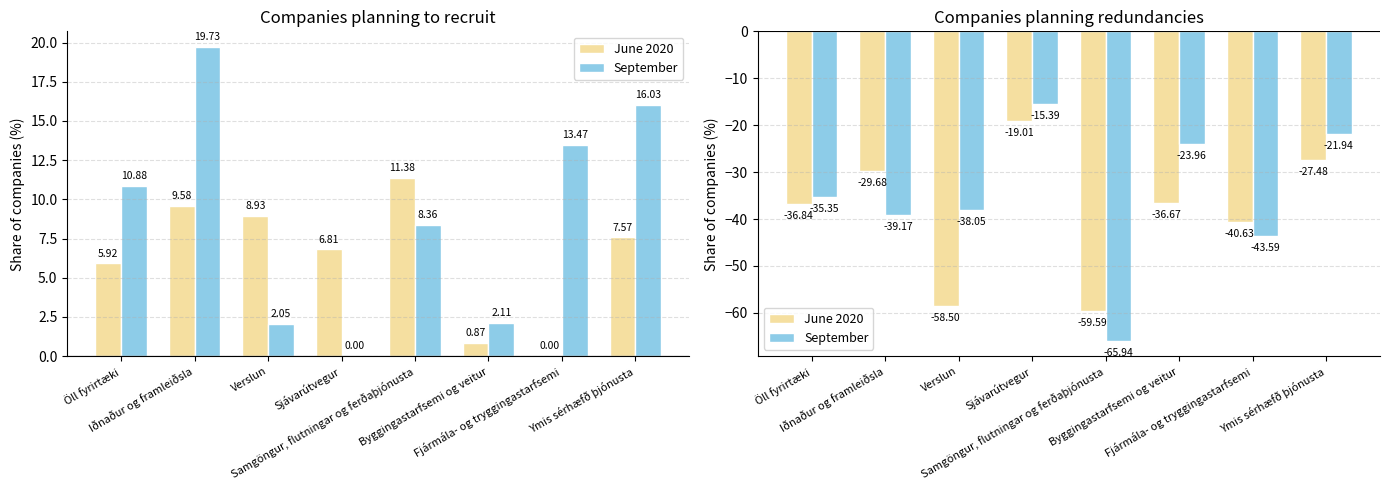

Is the value of June 2020 at Ymis sérhæfð þjónusta greater than the value of September at Ymis sérhæfð þjónusta?

No